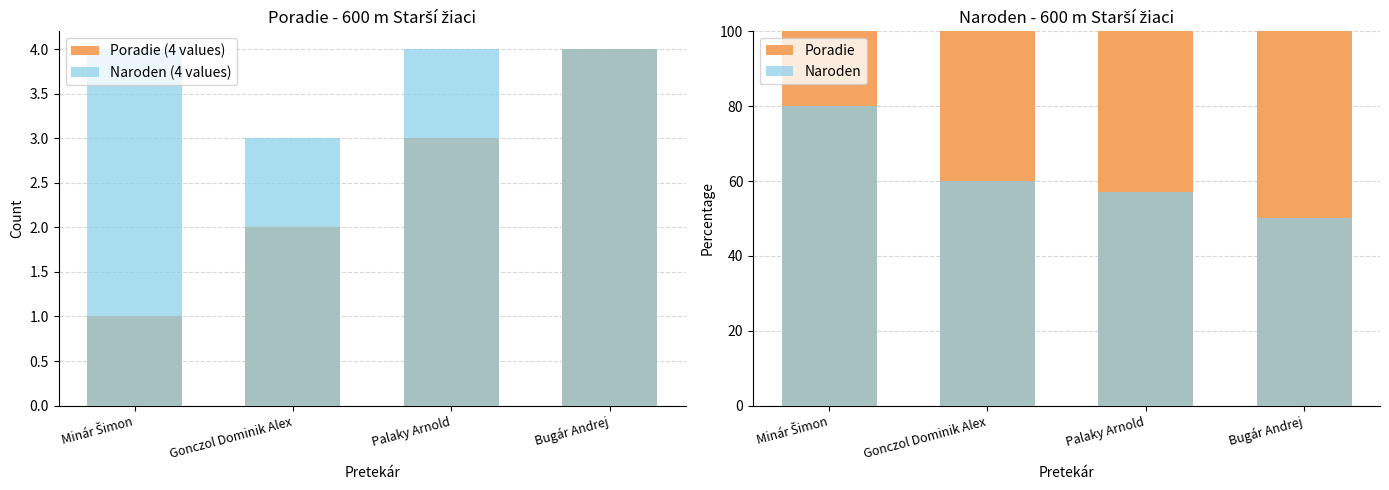

How many categories are shown in the chart?

4